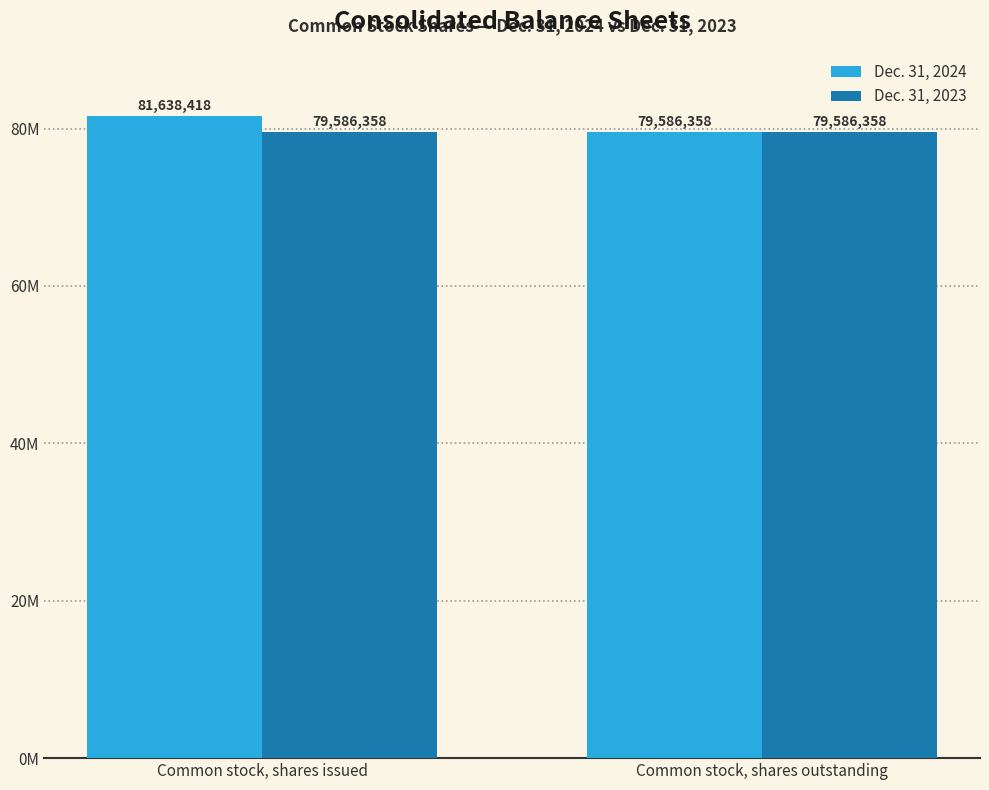

What is the spread (max minus min) of values at Common stock, shares issued?

2052060